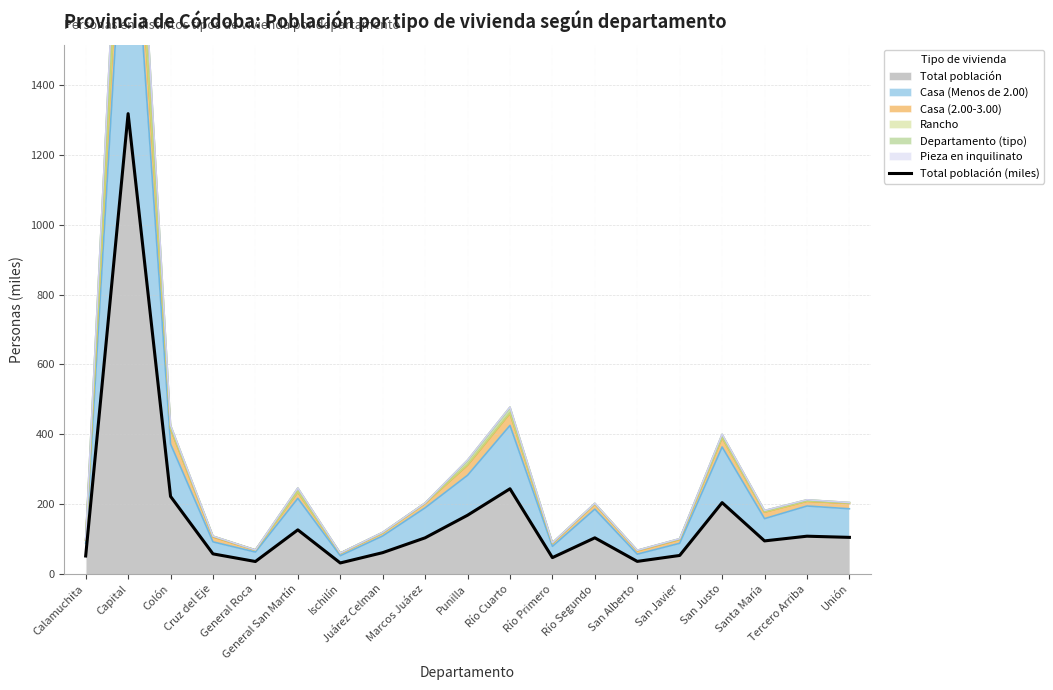

The value at Río Cuarto is 367.8. True or false?

False